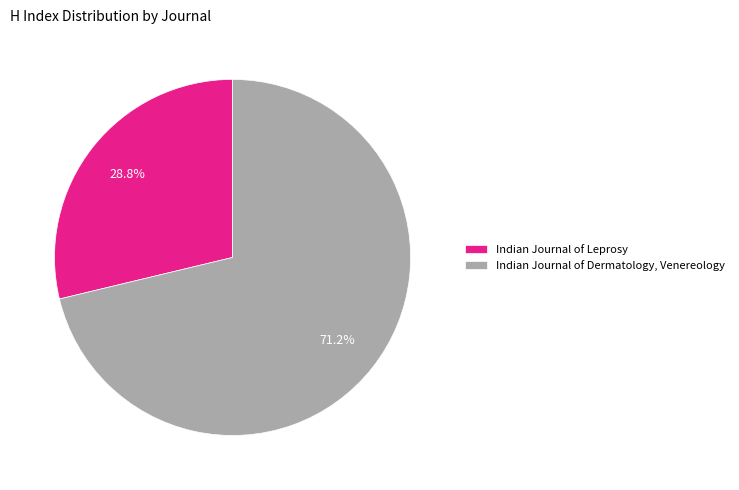

Does any single category account for the majority?

Yes